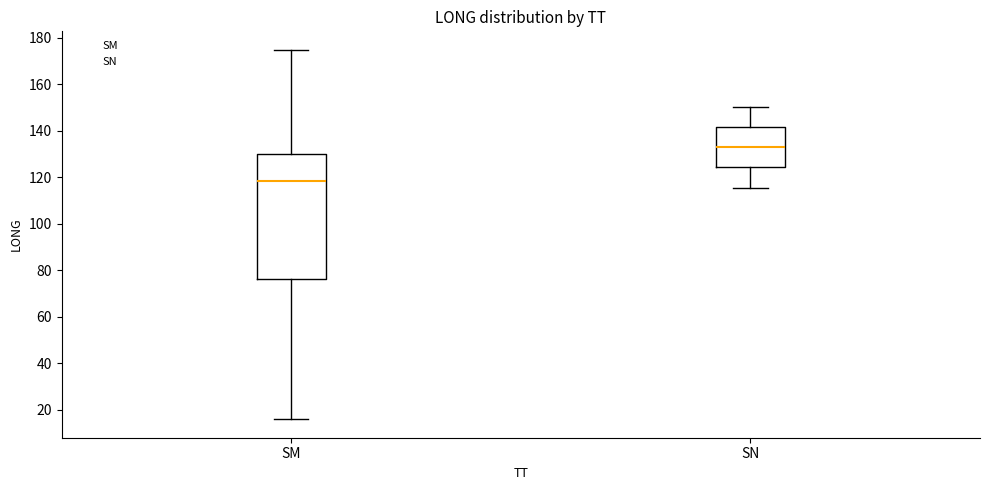

Reading left to right, read every box against the y-axis: the position of its median line, the range the box covers, and the ends of its whiskers. The values are not printed on the chart, so give them approximately, as read against the axis.

SM: median 118, box 76 to 130, whiskers 16 to 174
SN: median 134, box 124 to 142, whiskers 116 to 150